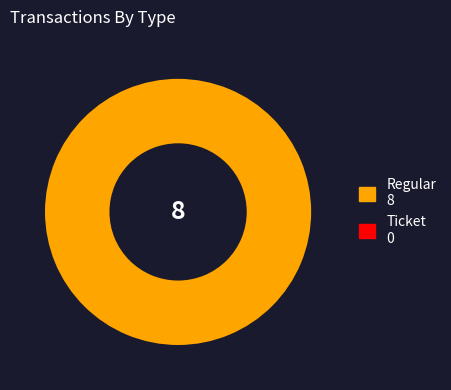

What percentage is the Regular slice, to the nearest percent?

100%